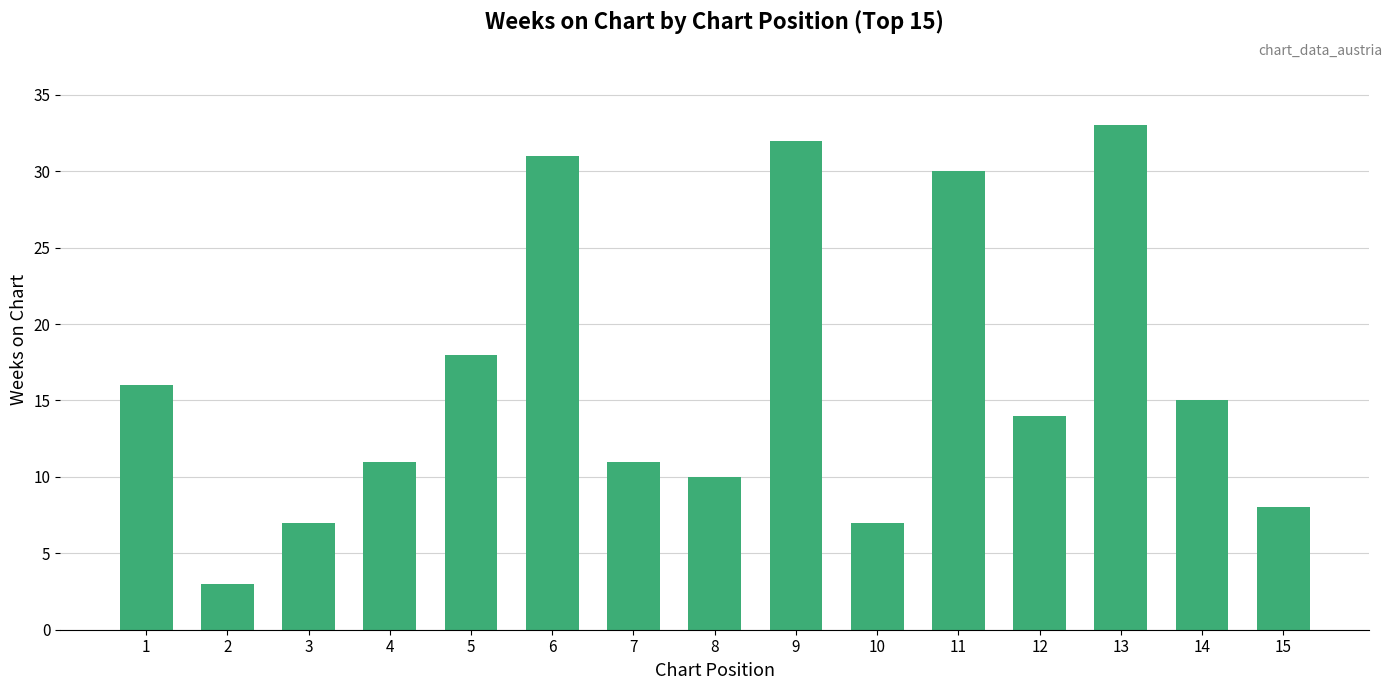

Reading right to left, transcribe all the data shown in this chart.

8	15	33	14	30	7	32	10	11	31	18	11	7	3	16